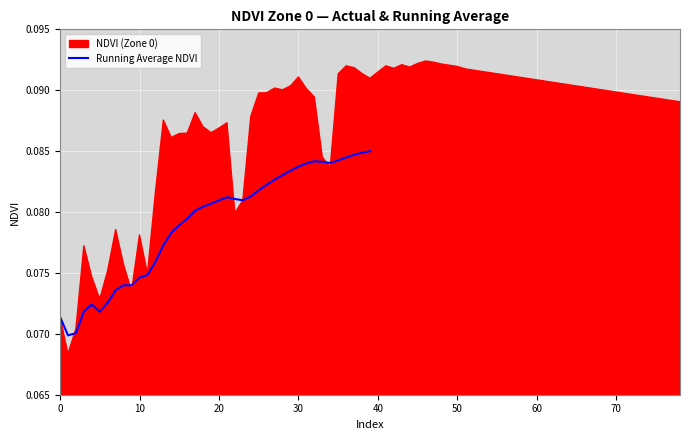

Reading left to right, transcribe all the data shown in this chart.

0.1	0.1	0.1	0.1	0.1	0.1	0.1	0.1	0.1	0.1	0.1	0.1	0.1	0.1	0.1	0.1	0.1	0.1	0.1	0.1	0.1	0.1	0.1	0.1	0.1	0.1	0.1	0.1	0.1	0.1	0.1	0.1	0.1	0.1	0.1	0.1	0.1	0.1	0.1	0.1